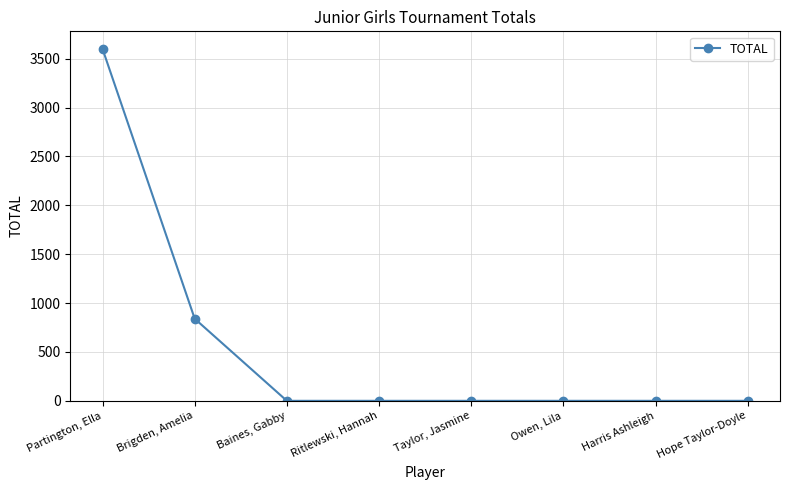

What is the greatest value displayed?

3600